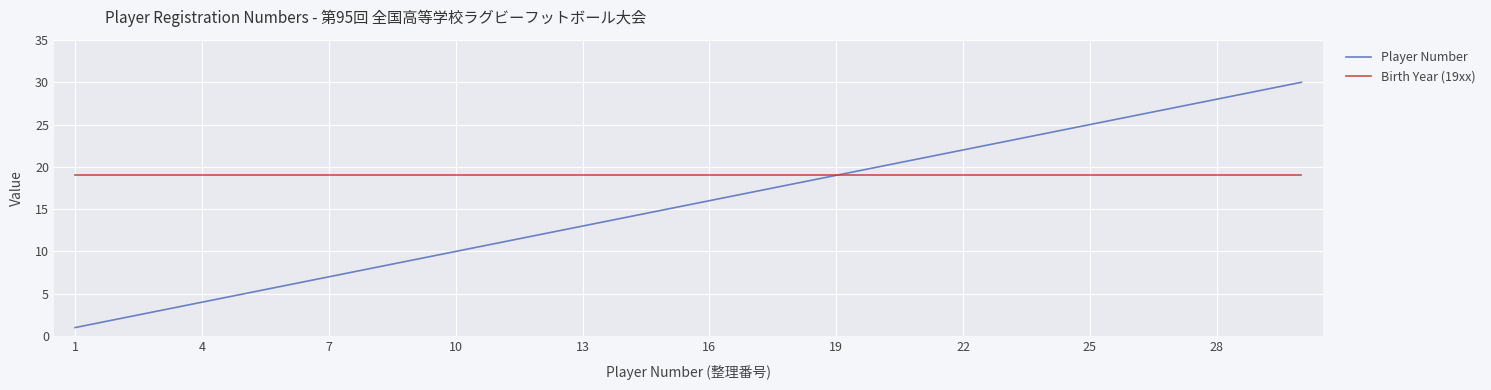

Which series has the largest range (max minus min)?

Player Number